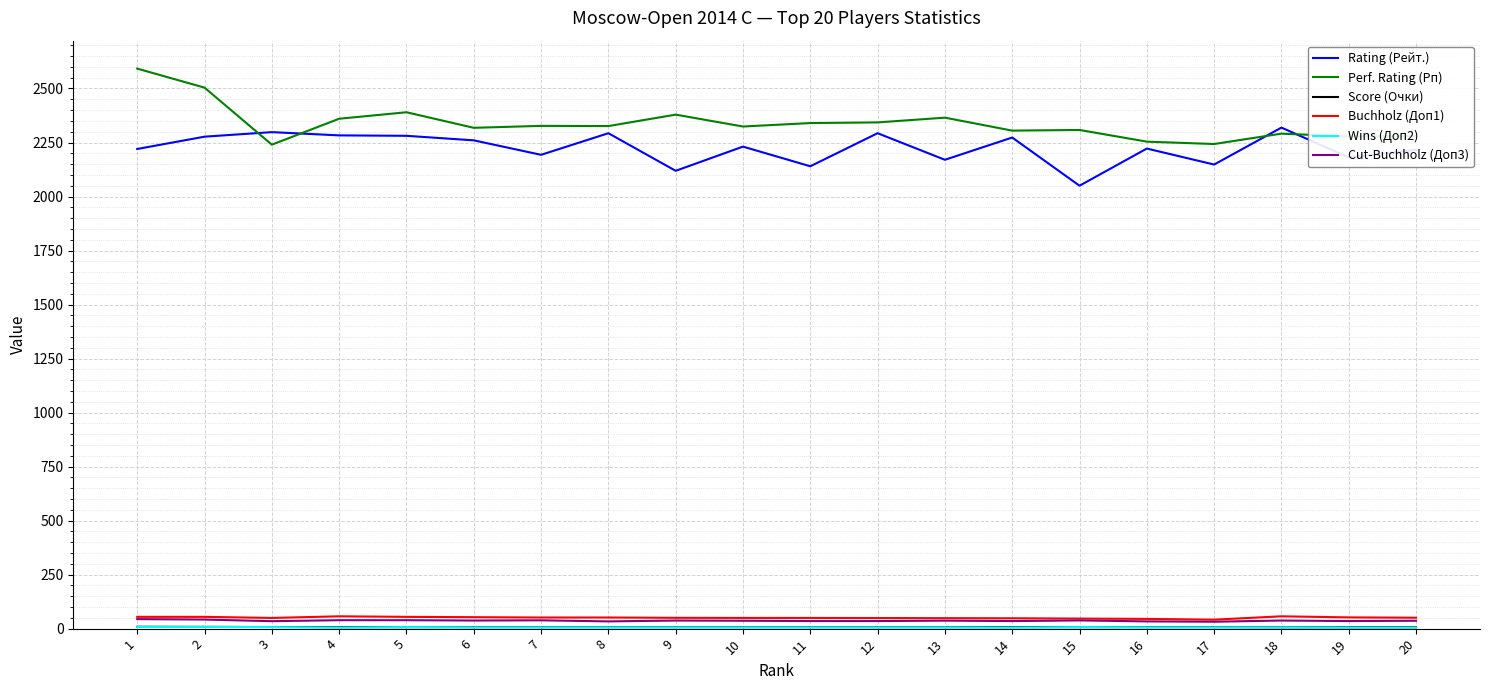

Between 1 and 13, which series saw the biggest shift?

Perf. Rating (Рп)